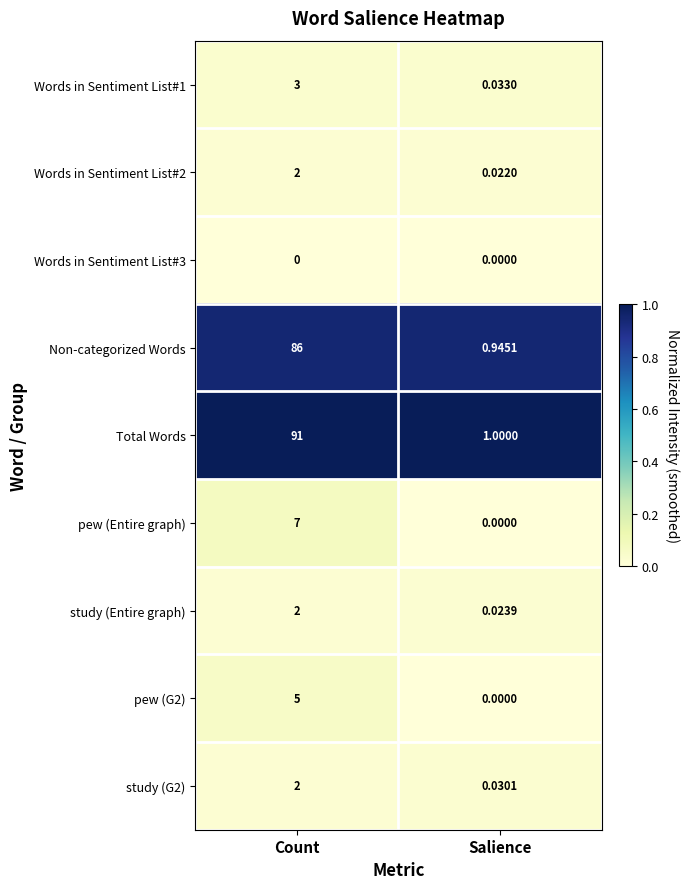

At which category is the sum across all series the highest?

Count